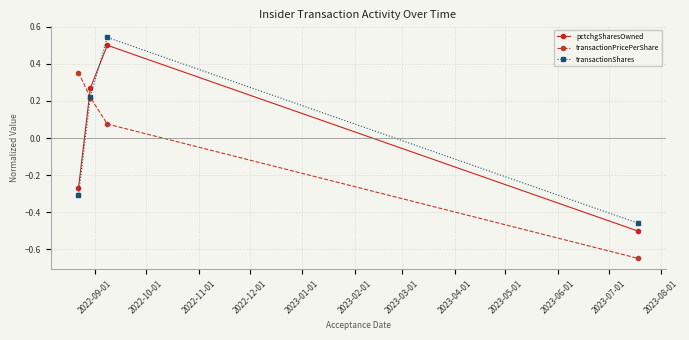

True or false: pctchgSharesOwned and transactionShares cross at least once.

True